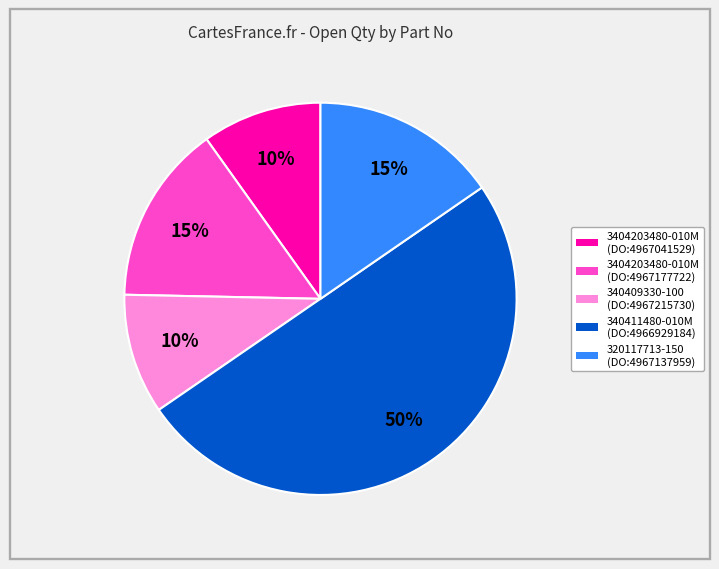

Which category accounts for the majority?

340411480-010M (DO:4966929184)